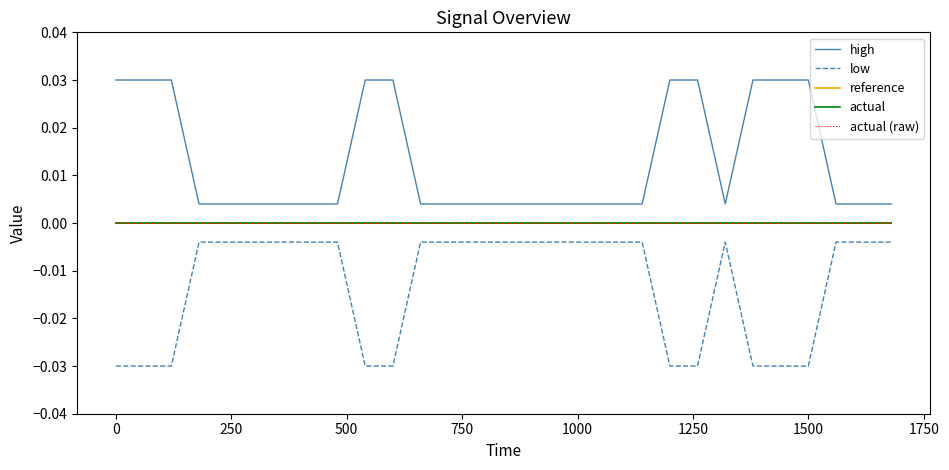

True or false: actual (raw) and actual intersect in this chart.

False